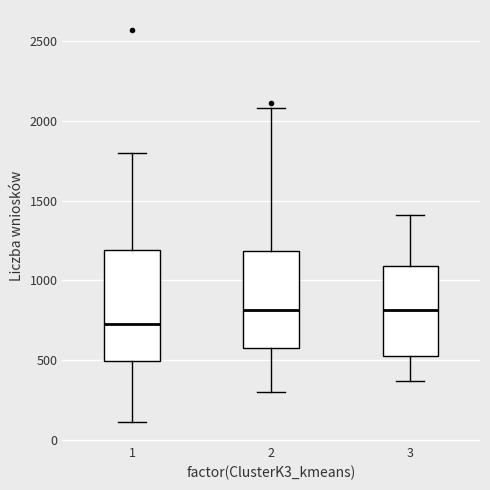

Reading left to right, read every box against the y-axis: the position of its median line, the range the box covers, and the ends of its whiskers. The values are not printed on the chart, so give them approximately, as read against the axis.

1: median 750, box 500 to 1200, whiskers 100 to 1800
2: median 800, box 600 to 1200, whiskers 300 to 2100
3: median 800, box 500 to 1100, whiskers 350 to 1400